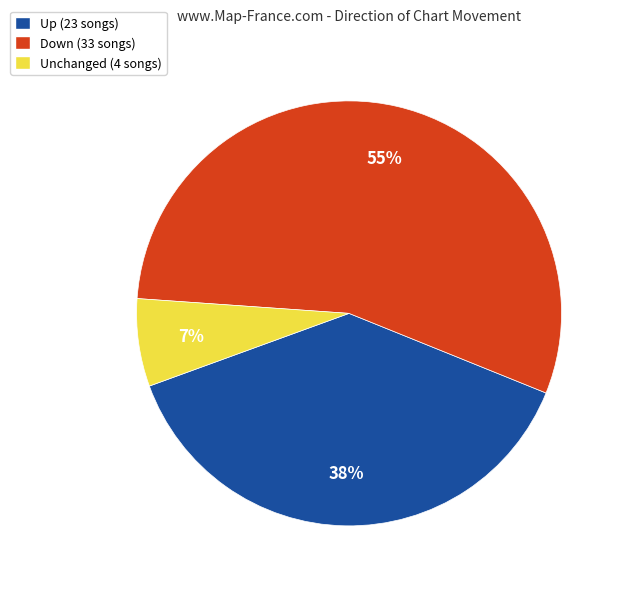

What is the majority slice?

Down (33 songs)